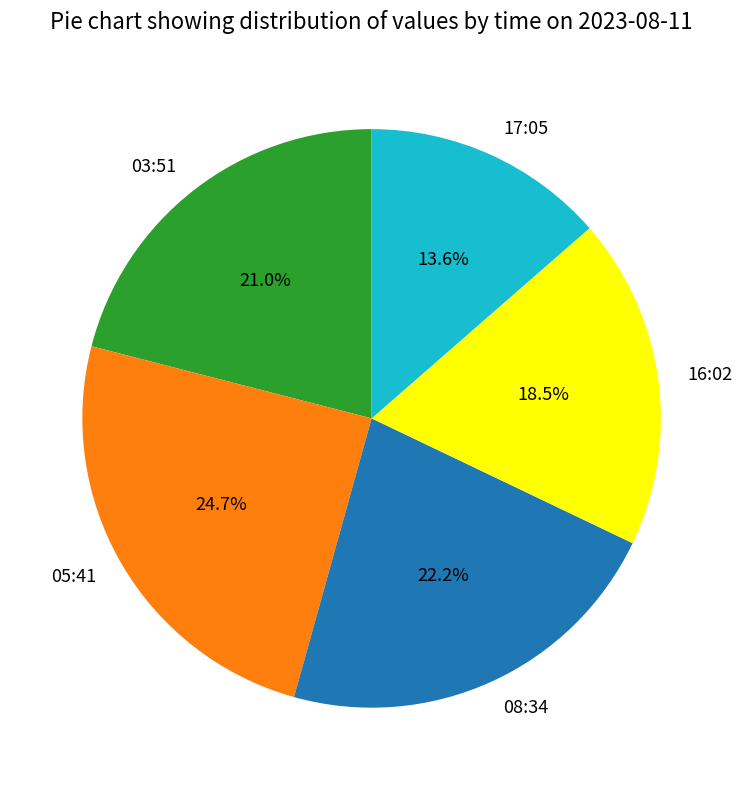

What percentage is NOT represented by 05:41?

75.3%